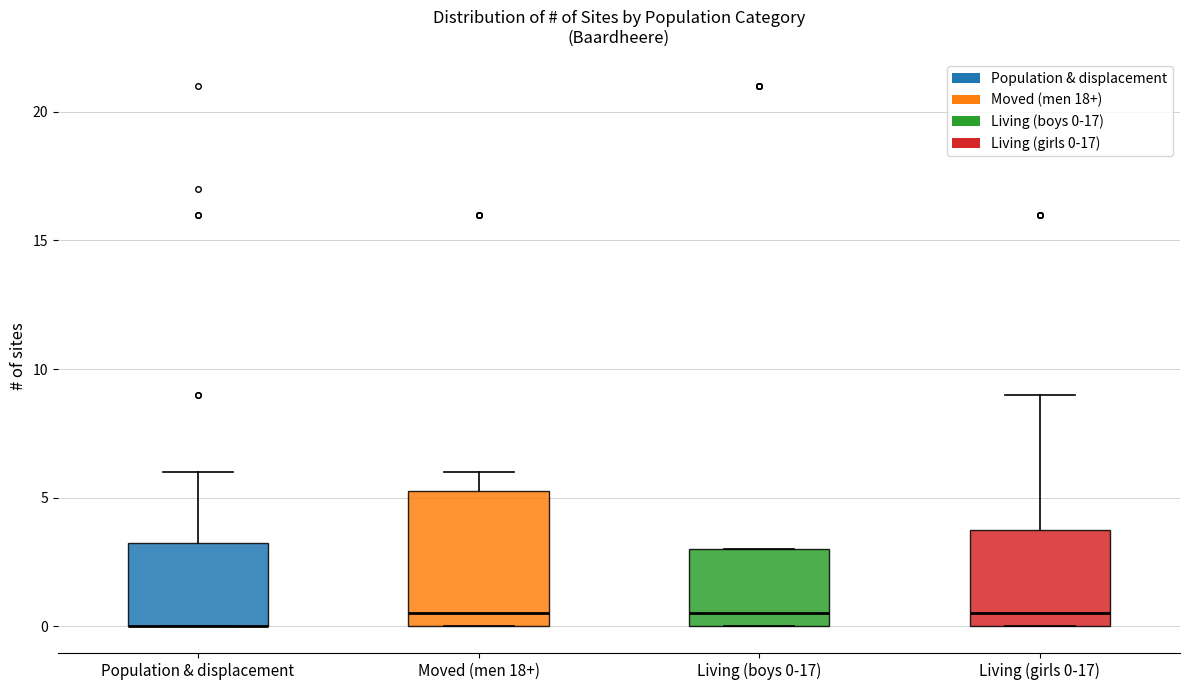

Comparing the boxes themselves (not the whiskers), which one is the tallest?

Moved (men 18+)